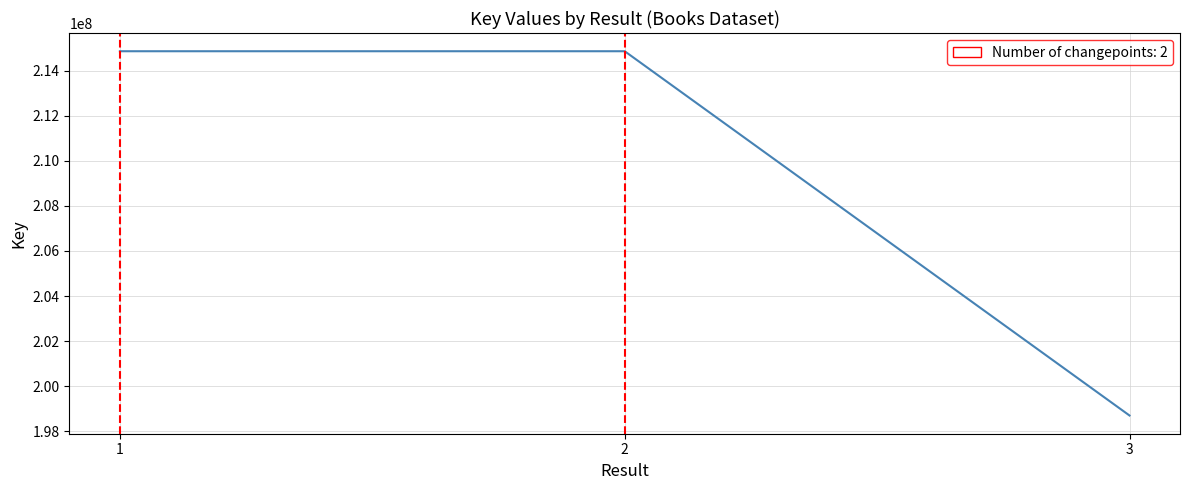

The value at 2 is 214855217. True or false?

True